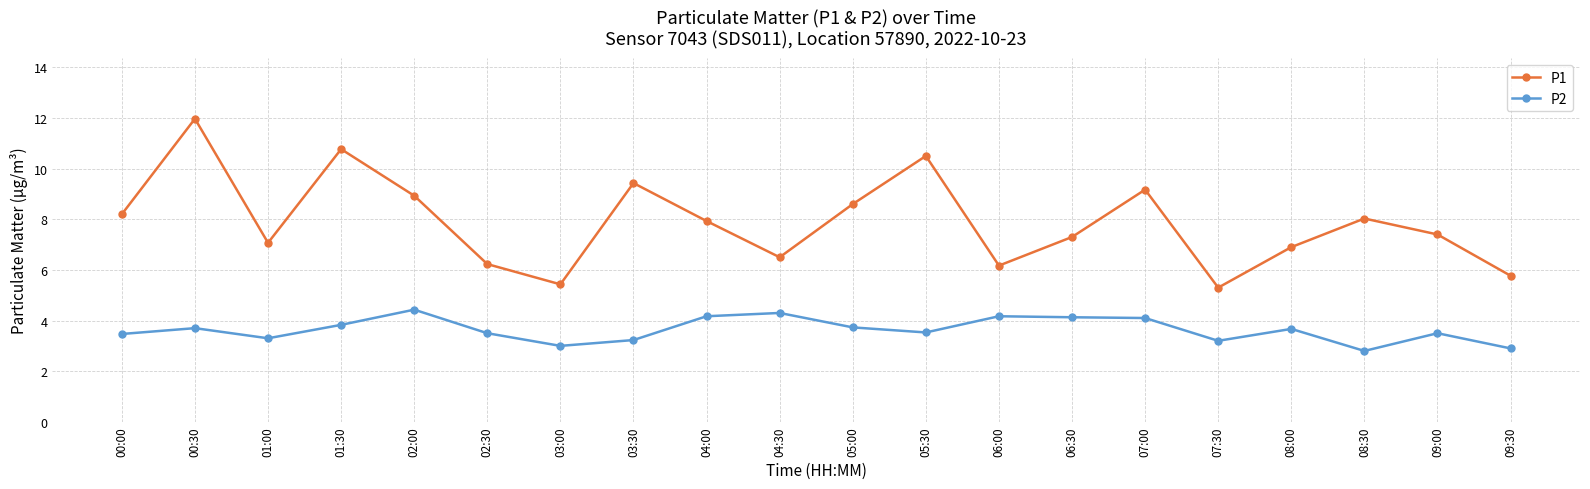

What is the average value of the P2 series?

3.6